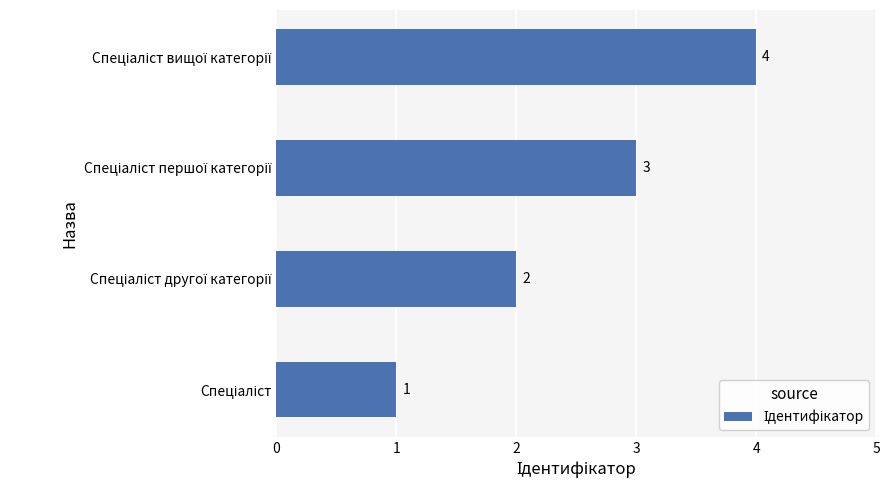

What is the sum of all values?

10